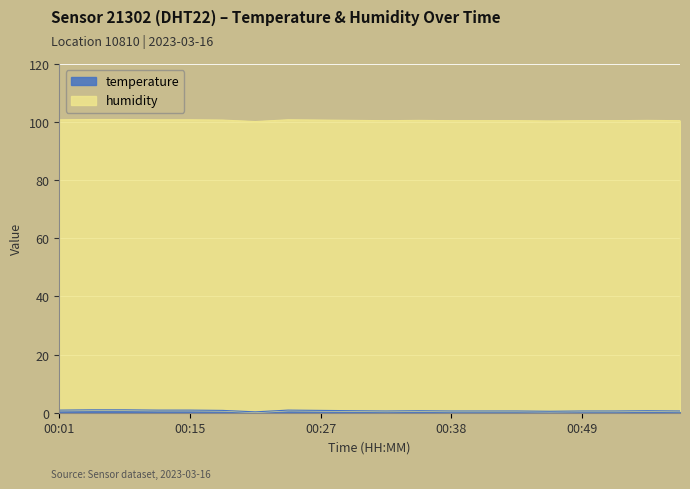

At which label is the value closest to 0?

00:21